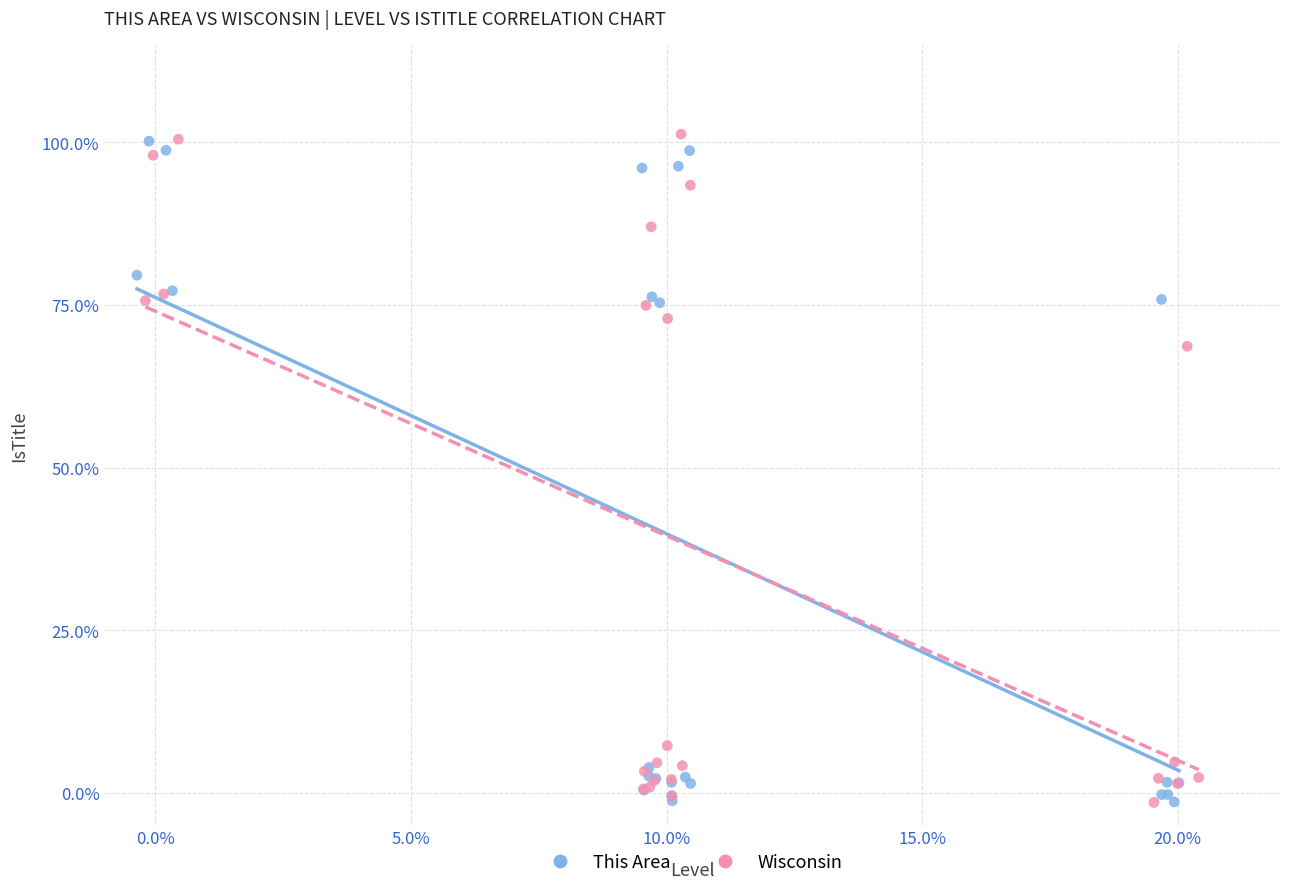

What are all the series names shown in the legend?

This Area, Wisconsin